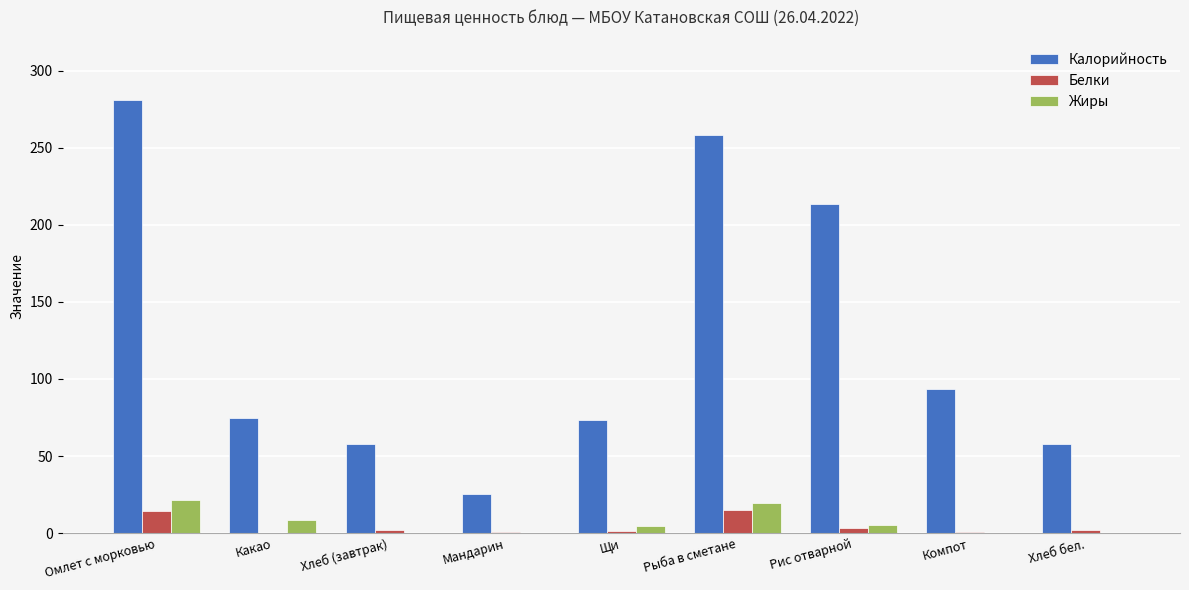

The value of Жиры at Мандарин is -11.1. True or false?

False